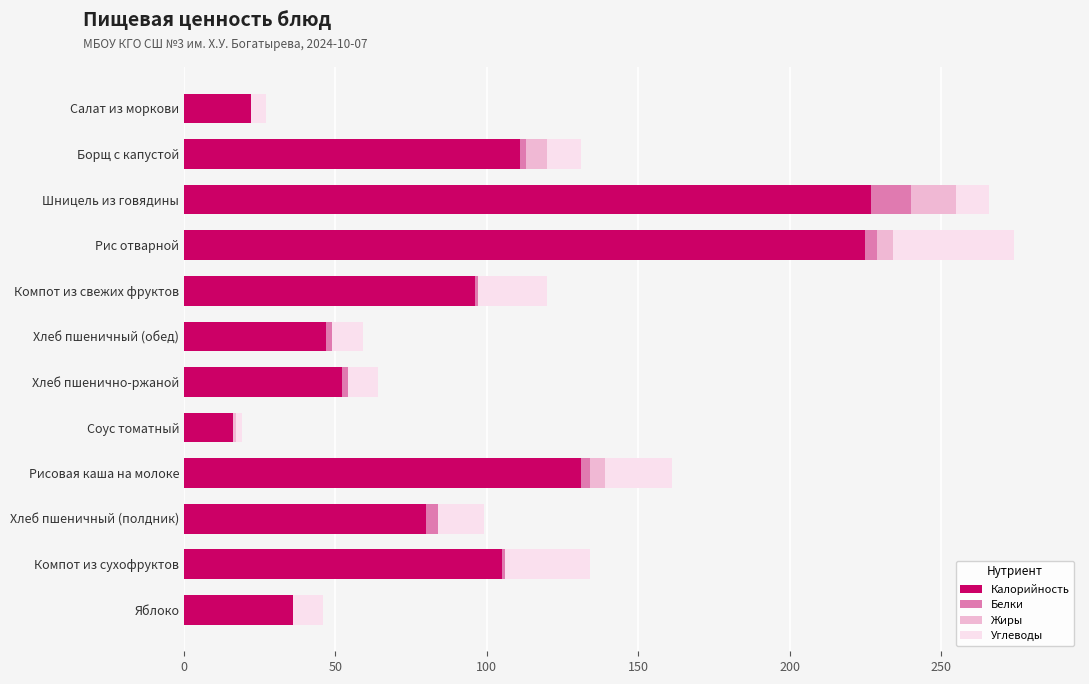

True or false: Калорийность has a value of 87 at Хлеб пшенично-ржаной.

False